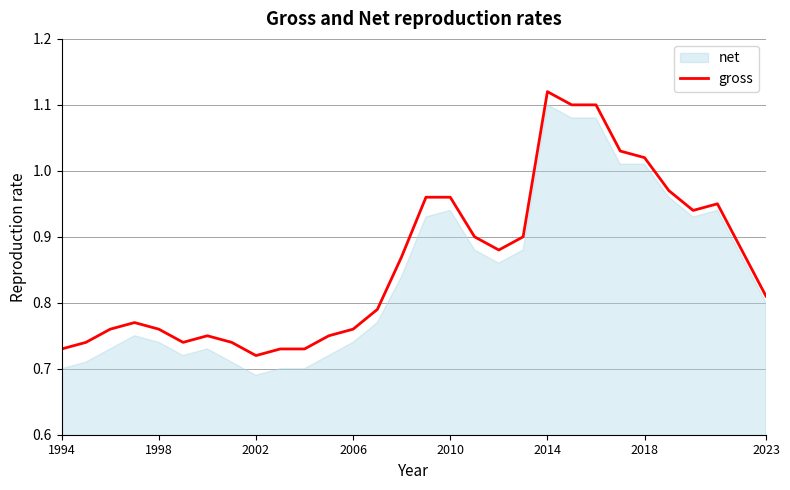

True or false: the data shows 1.0 at 2010.

True